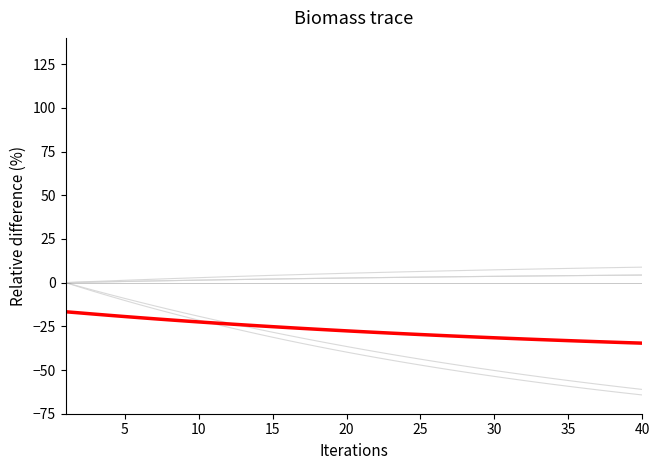

What is the spread (max minus min) of values at k hat?

100.8